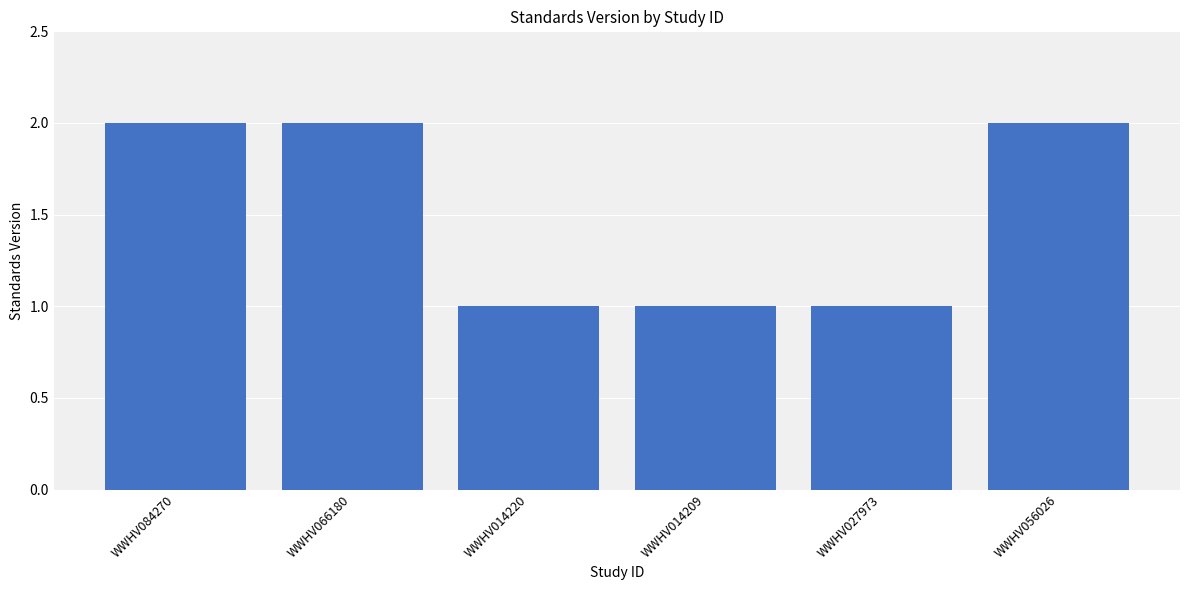

What is the smallest value displayed?

1